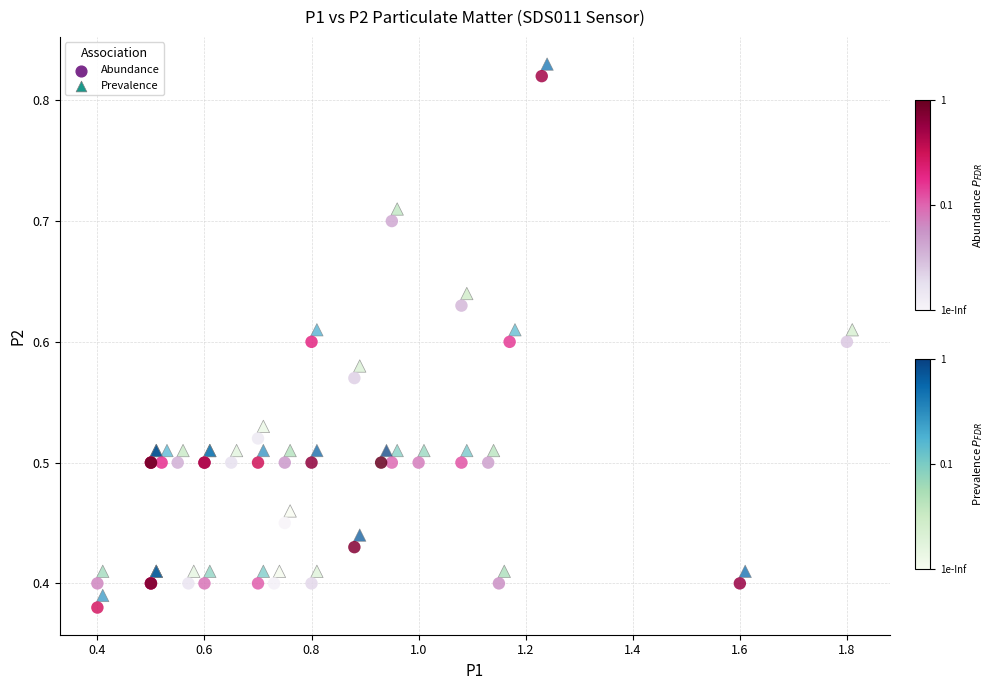

What are all the series names shown in the legend?

Abundance, Prevalence